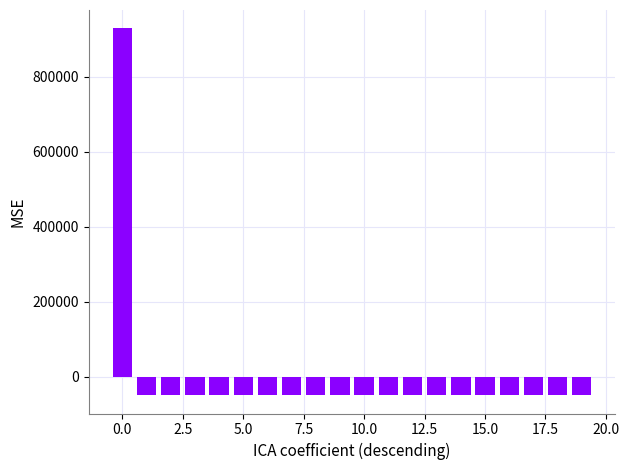

What is the difference between the maximum and second lowest values?

977900.0